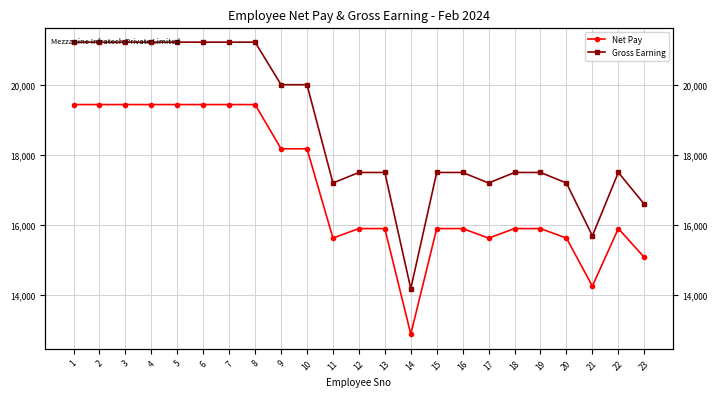

Count the number of categories in the chart.

23